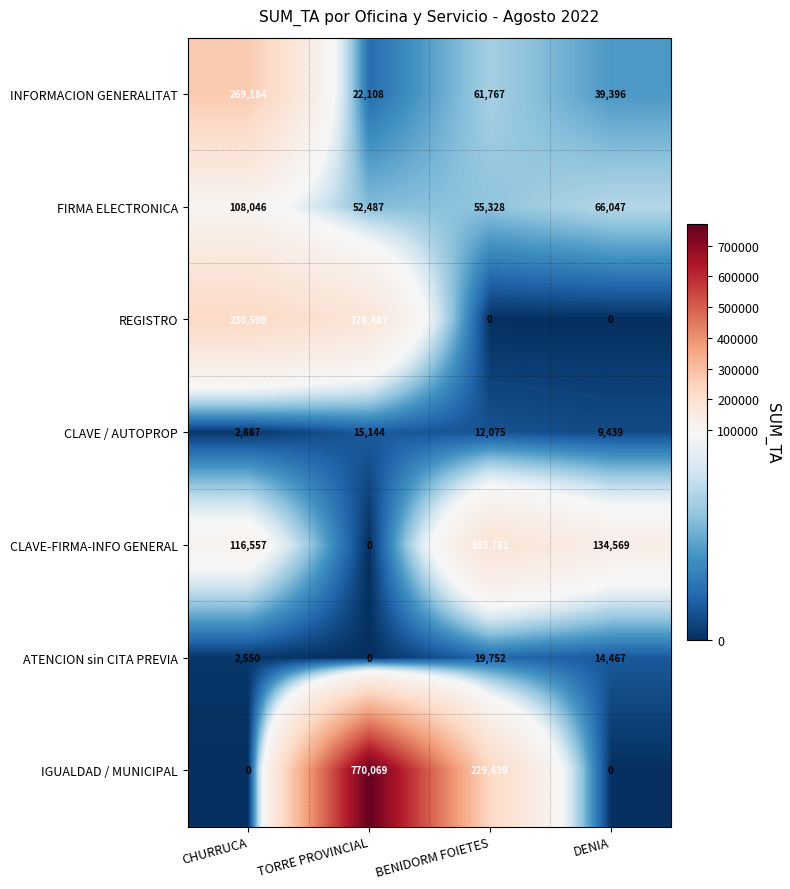

What is the total value across all series at DENIA?

263918